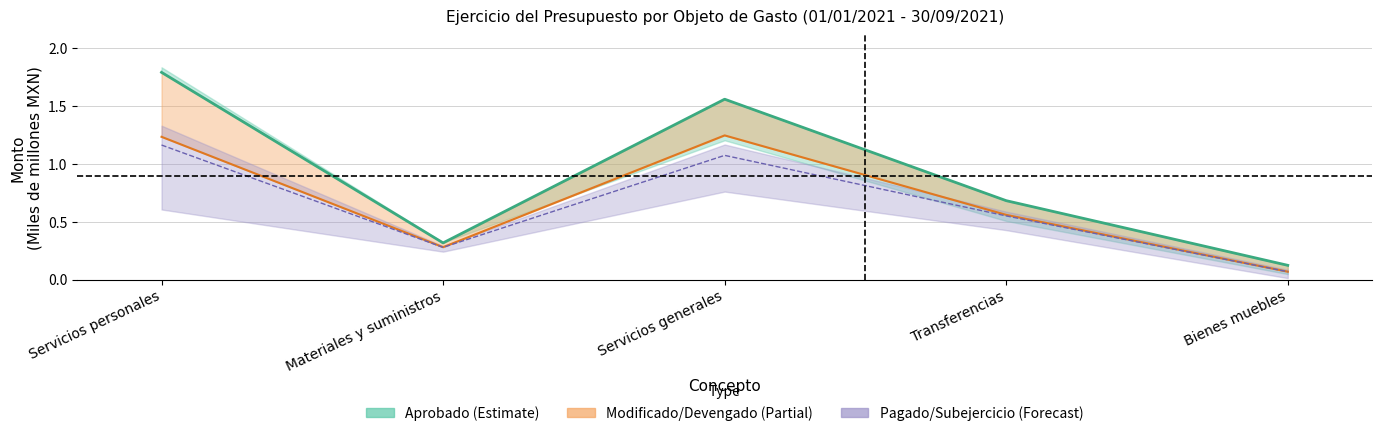

True or false: Modificado and Pagado cross at least once.

False